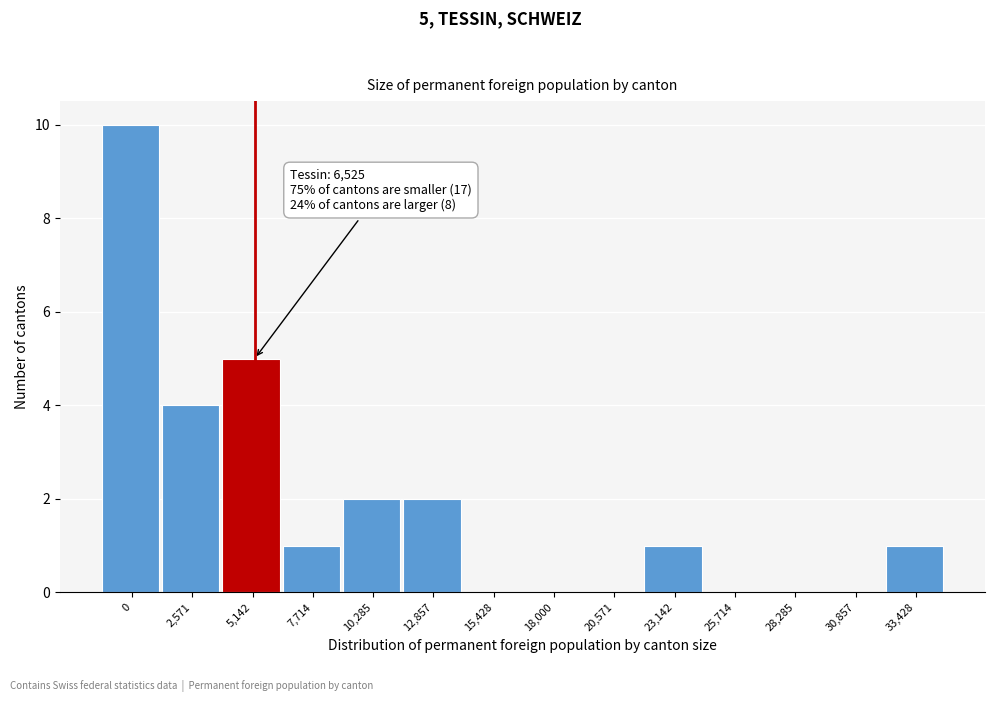

Reading left to right, list all the values displayed in this chart.

0=10	2,571=4	5,142=5	7,714=1	10,285=2	12,857=2	15,428=0	18,000=0	20,571=0	23,142=1	25,714=0	28,285=0	30,857=0	33,428=1